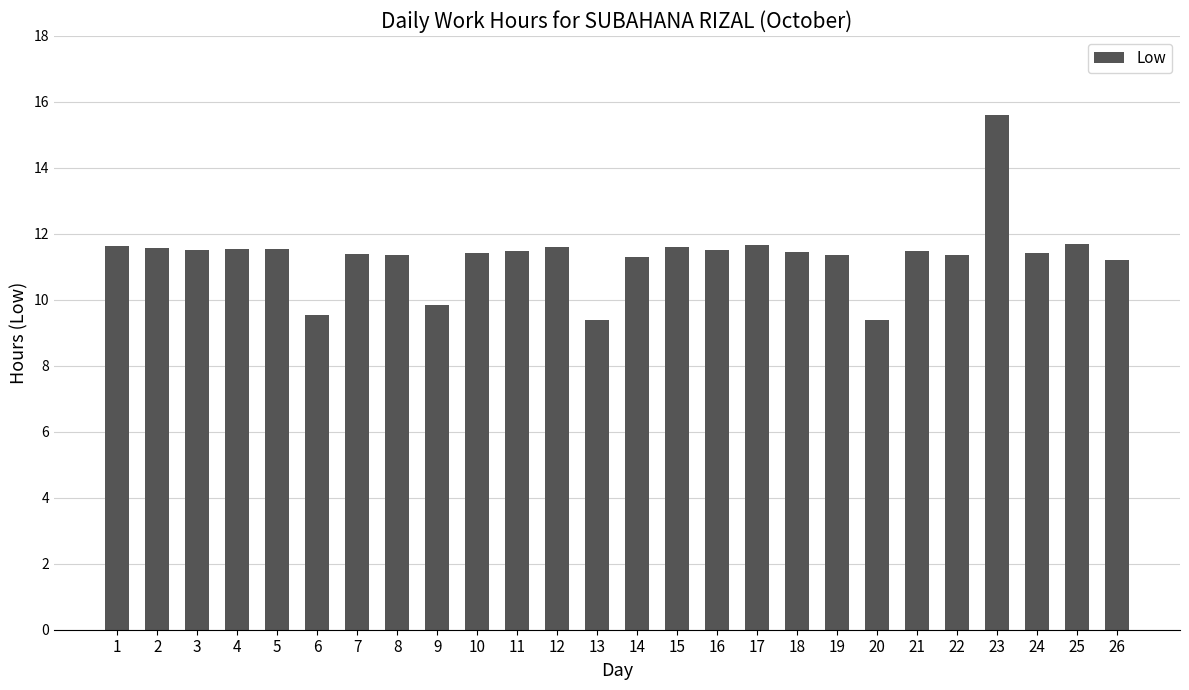

Approximately how many times larger is the value at 20 compared to 14?

0.8